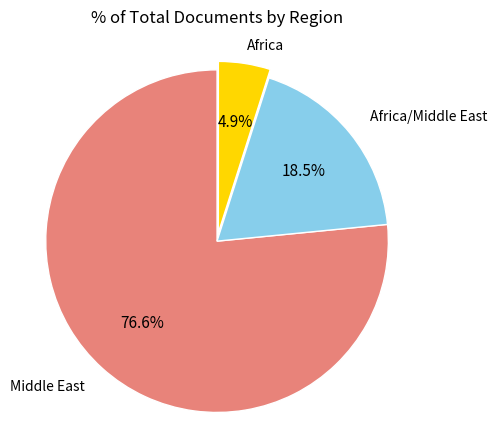

Is there any slice that represents more than half of the pie?

Yes